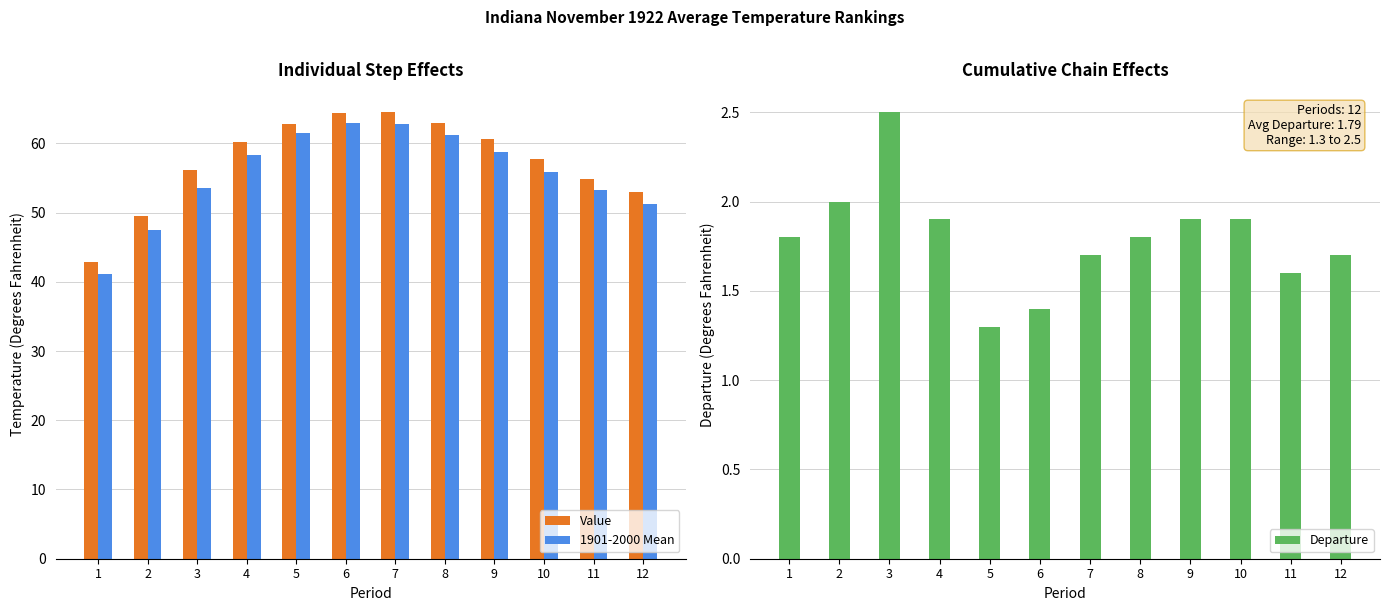

Reading right to left, transcribe all the data shown in this chart.

Value: 53.0	54.8	57.8	60.7	63.0	64.5	64.4	62.8	60.2	56.1	49.5	42.9
1901-2000 Mean: 51.3	53.2	55.9	58.8	61.2	62.8	63.0	61.5	58.3	53.6	47.5	41.1
Departure: 1.7	1.6	1.9	1.9	1.8	1.7	1.4	1.3	1.9	2.5	2.0	1.8